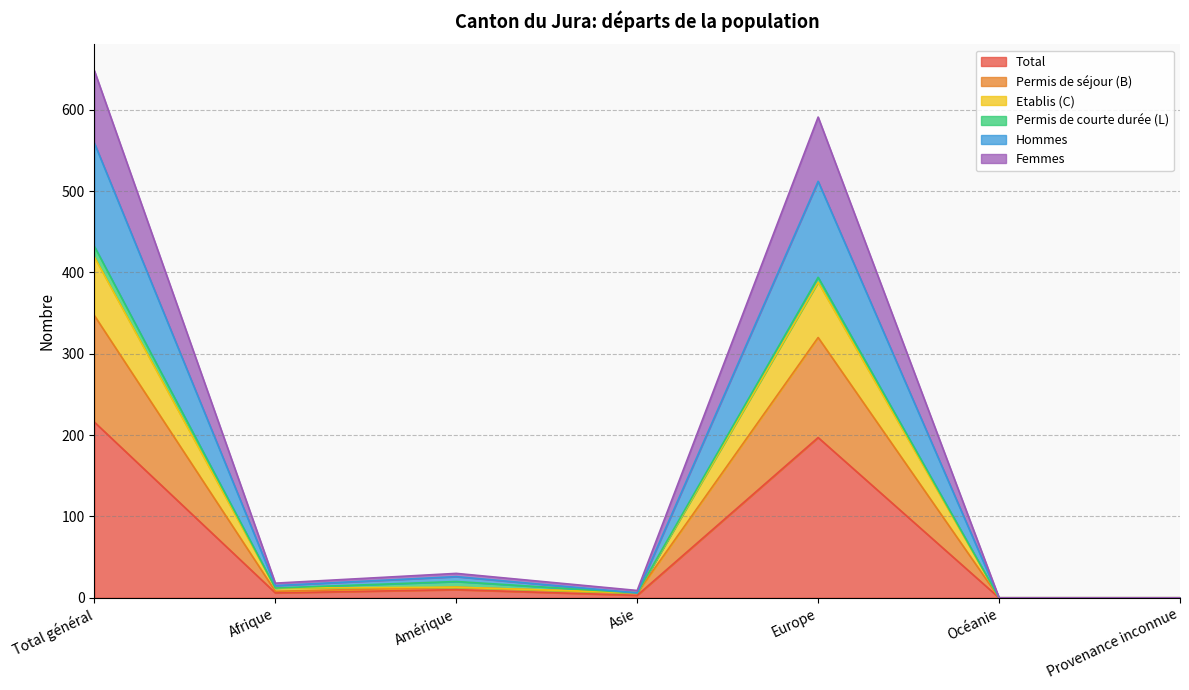

True or false: Total has a value of 0 at Océanie.

True